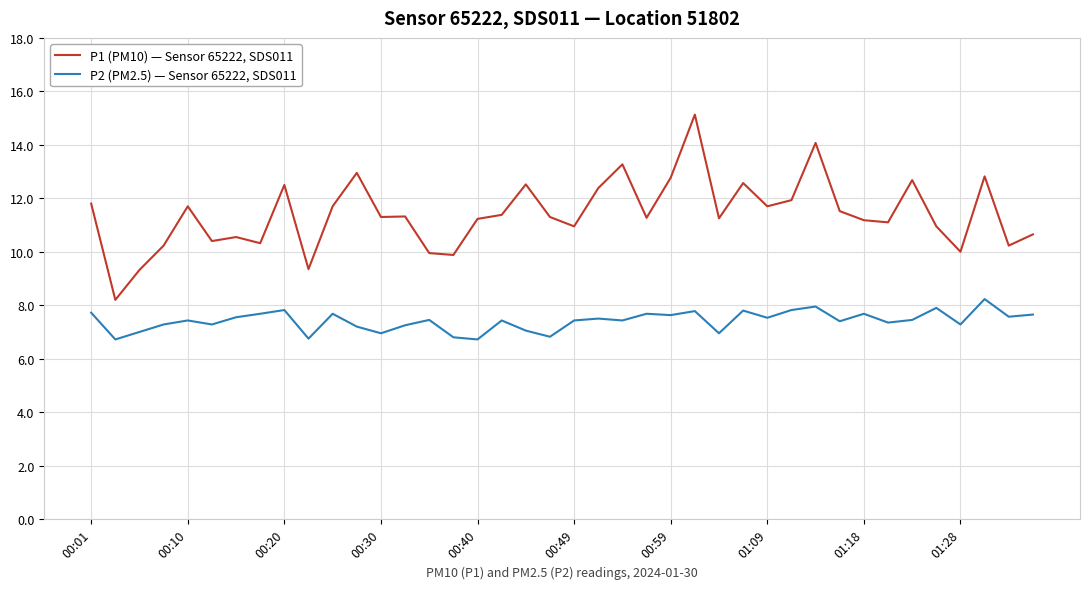

What is the minimum value shown in the chart?

6.7